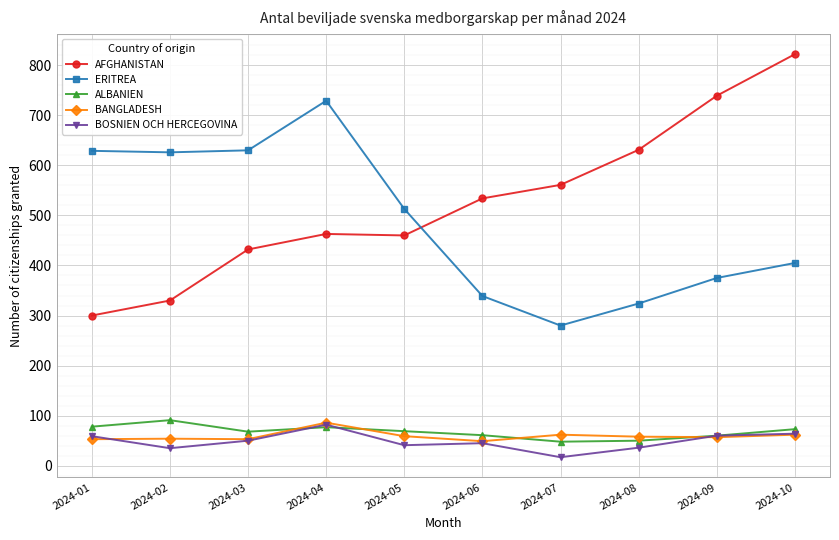

Is the value of BANGLADESH at 2024-06 greater than the value of AFGHANISTAN at 2024-10?

No